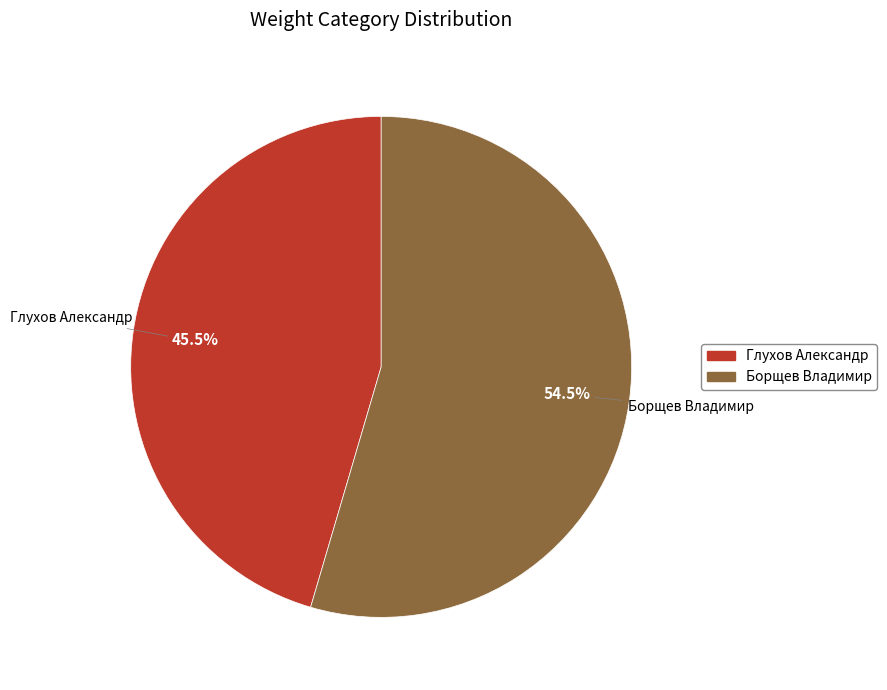

How many slices are in this pie chart?

2